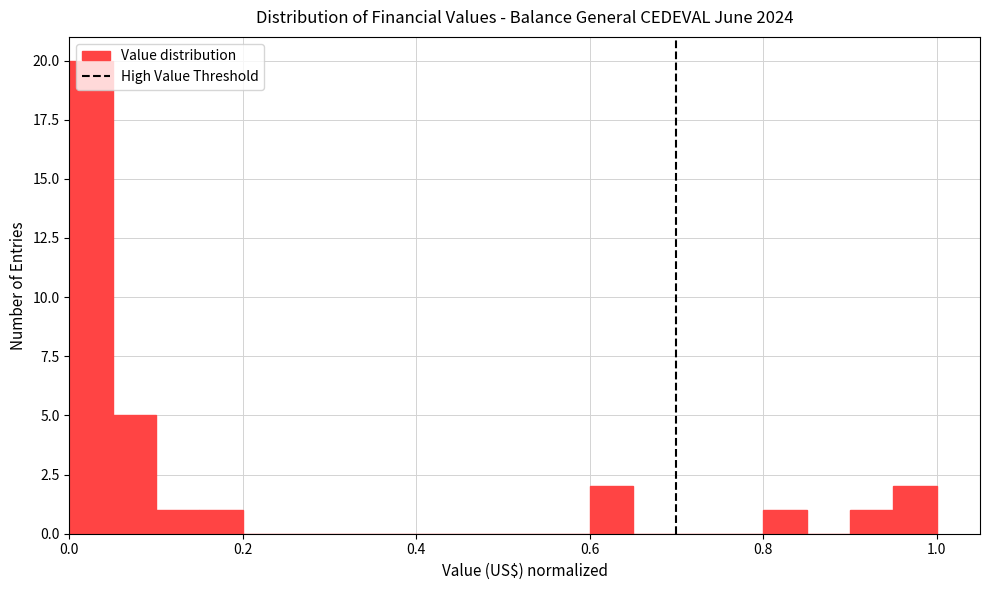

Around what value on the x-axis is the tallest bar? Give the approximate position of its centre, as read against the axis.

0.02